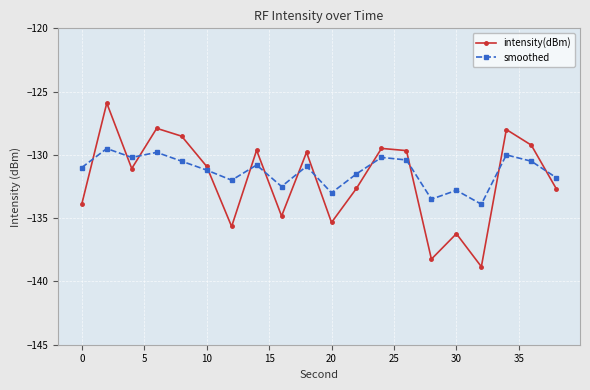

True or false: intensity(dBm) has more than 1 interior local peaks.

True